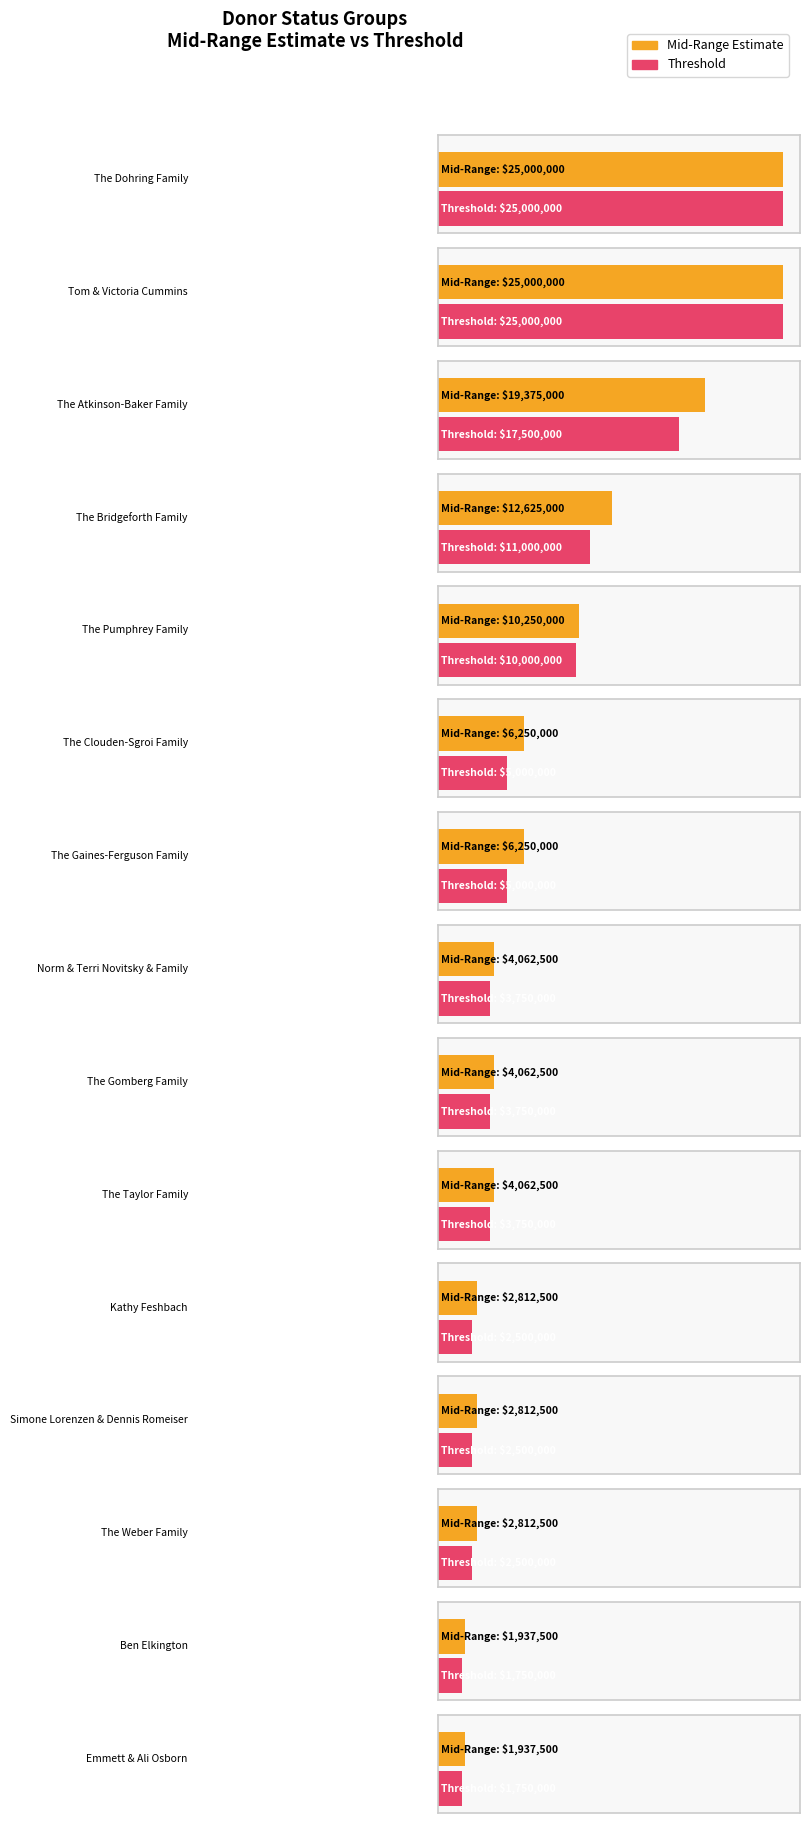

What is the label of the 13th bar from the right?

The Atkinson-Baker Family